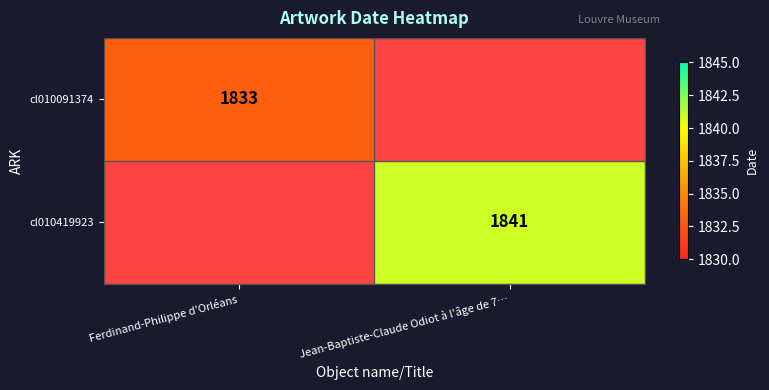

The cl010419923 series shows 1841 at Jean-Baptiste-Claude Odiot à l'âge de 7…. True or false?

True